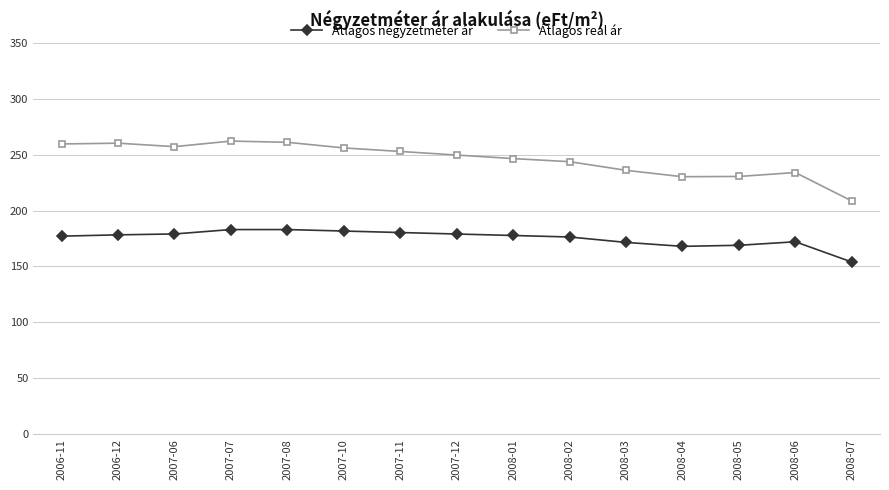

What is the difference between the highest and lowest values at 2008-04?

62.3